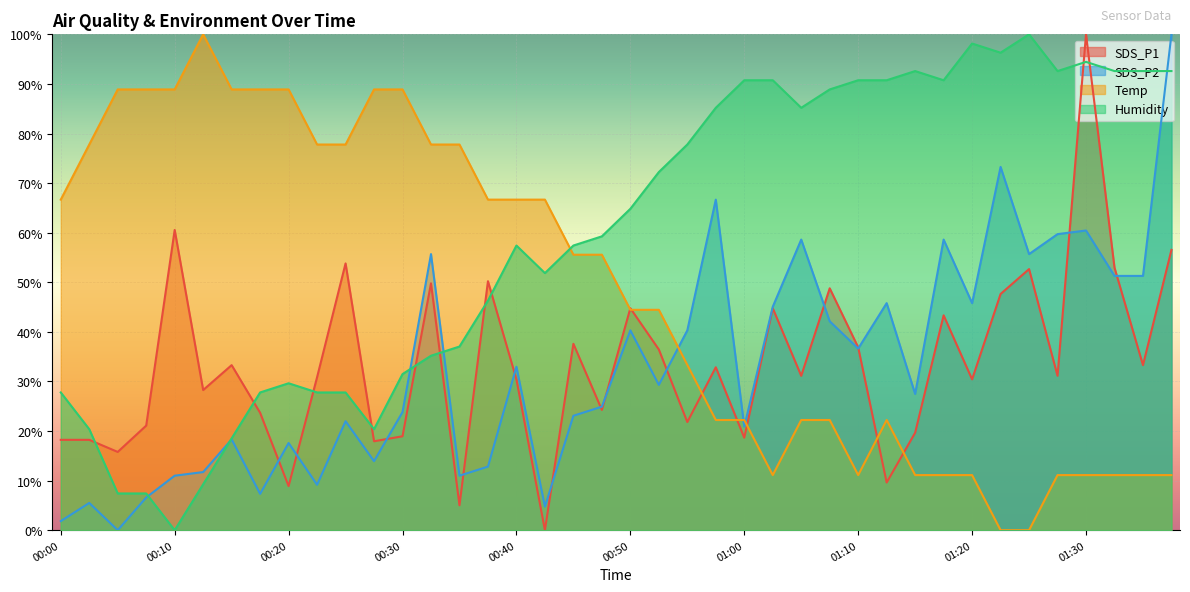

How many values in Humidity are above zero?

39